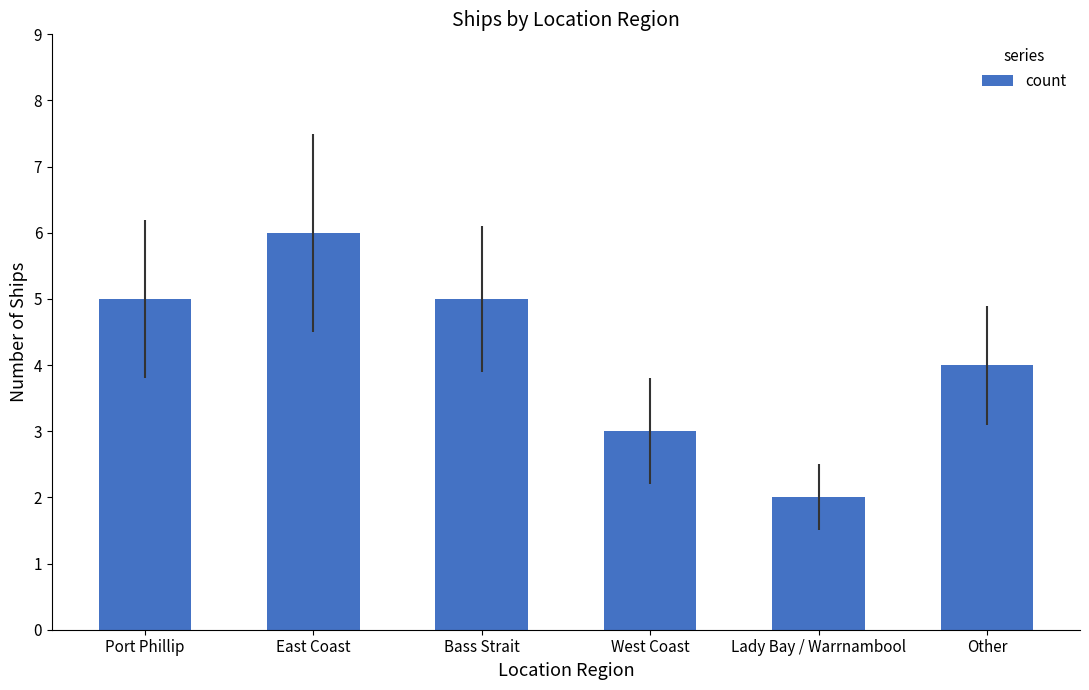

The chart shows a value of 1 at West Coast. True or false?

False